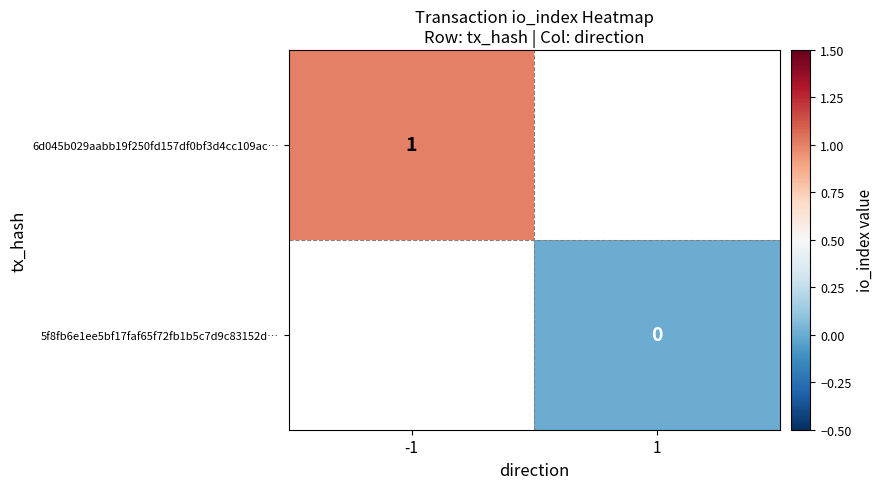

Is it true that 6d045b029aabb19f250fd157df0bf3d4cc109ac… equals 1 at -1?

True